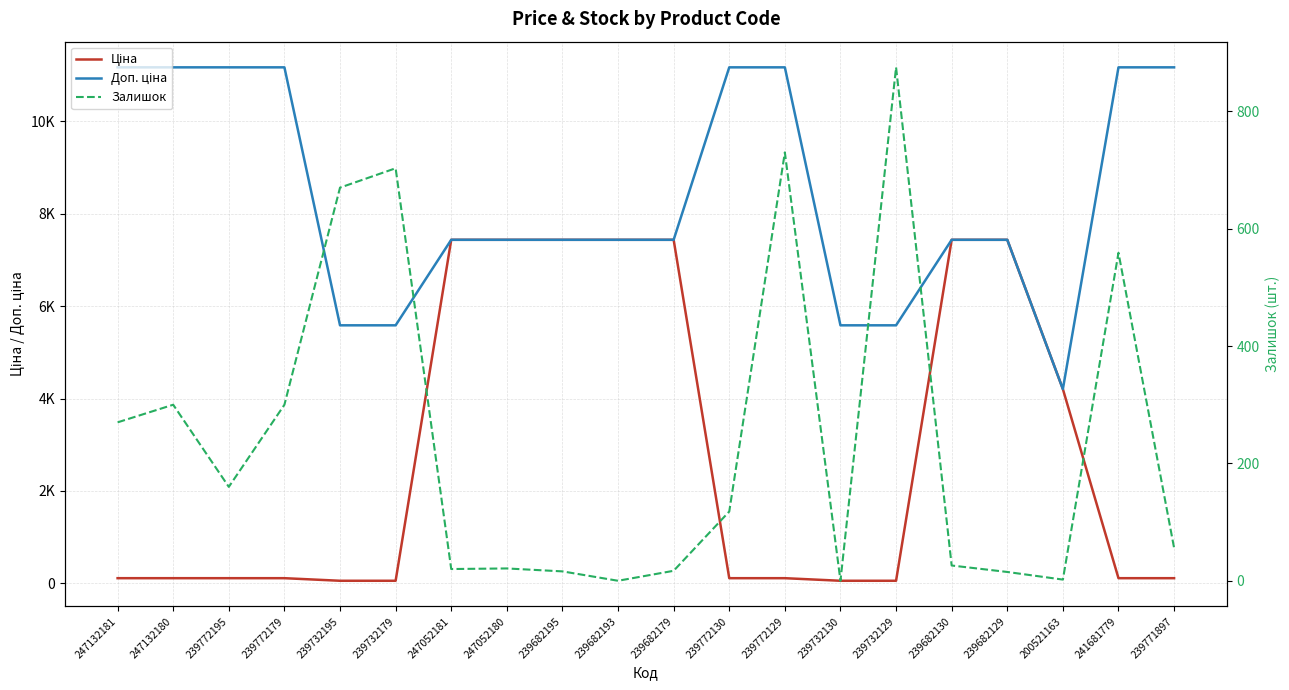

List the labels in order of Залишок value, smallest first.

239682193, 239732130, 200521163, 239682129, 239682195, 239682179, 247052181, 247052180, 239682130, 239771897, 239772130, 239772195, 247132181, 247132180, 239772179, 241681779, 239732195, 239732179, 239772129, 239732129